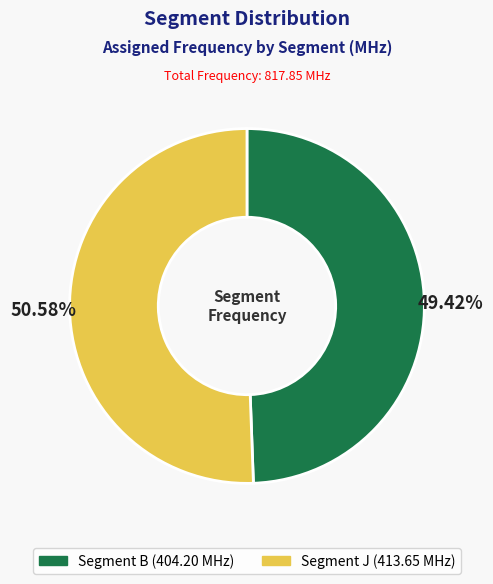

Is there any slice that represents more than half of the pie?

Yes